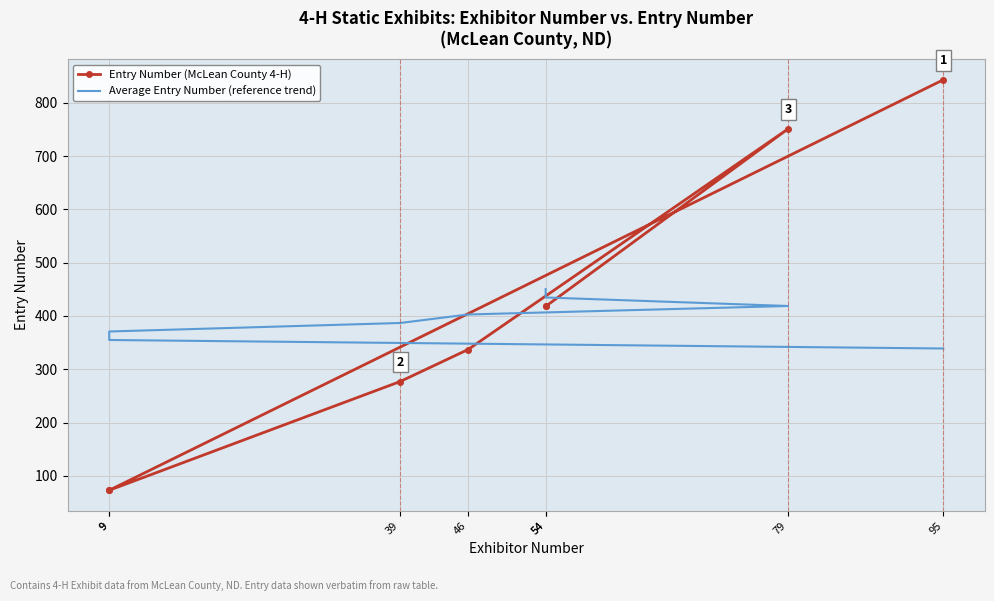

What is the label of the 2nd point from the left?

9